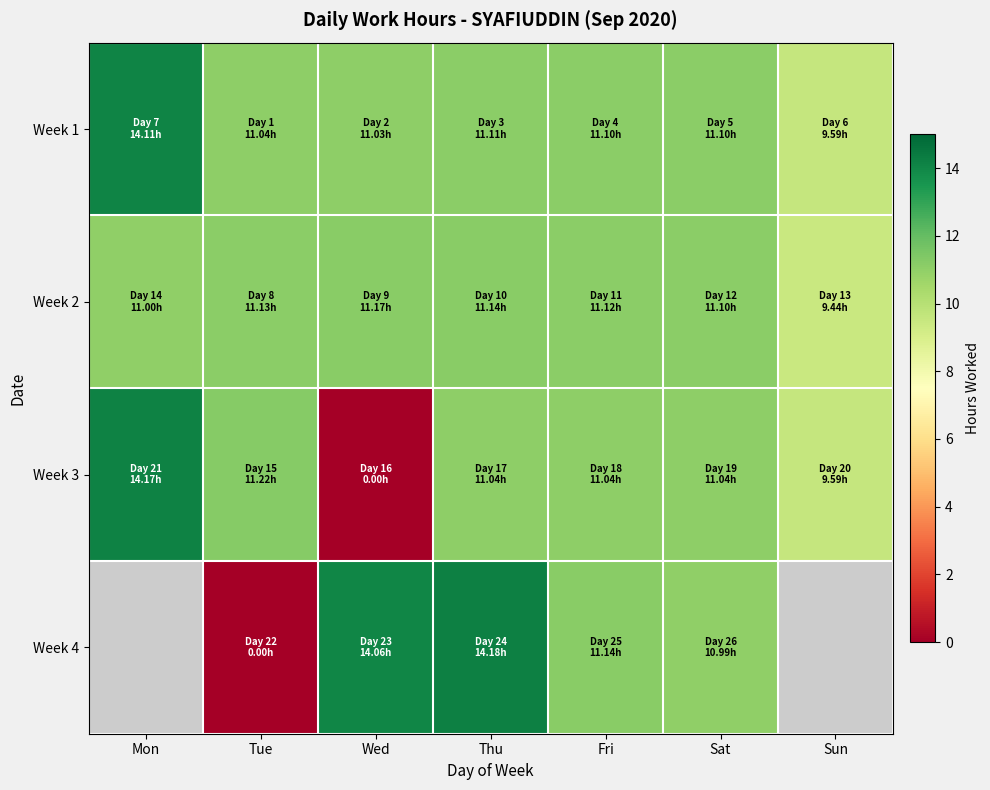

At which label does Week 3 reach its peak?

Mon